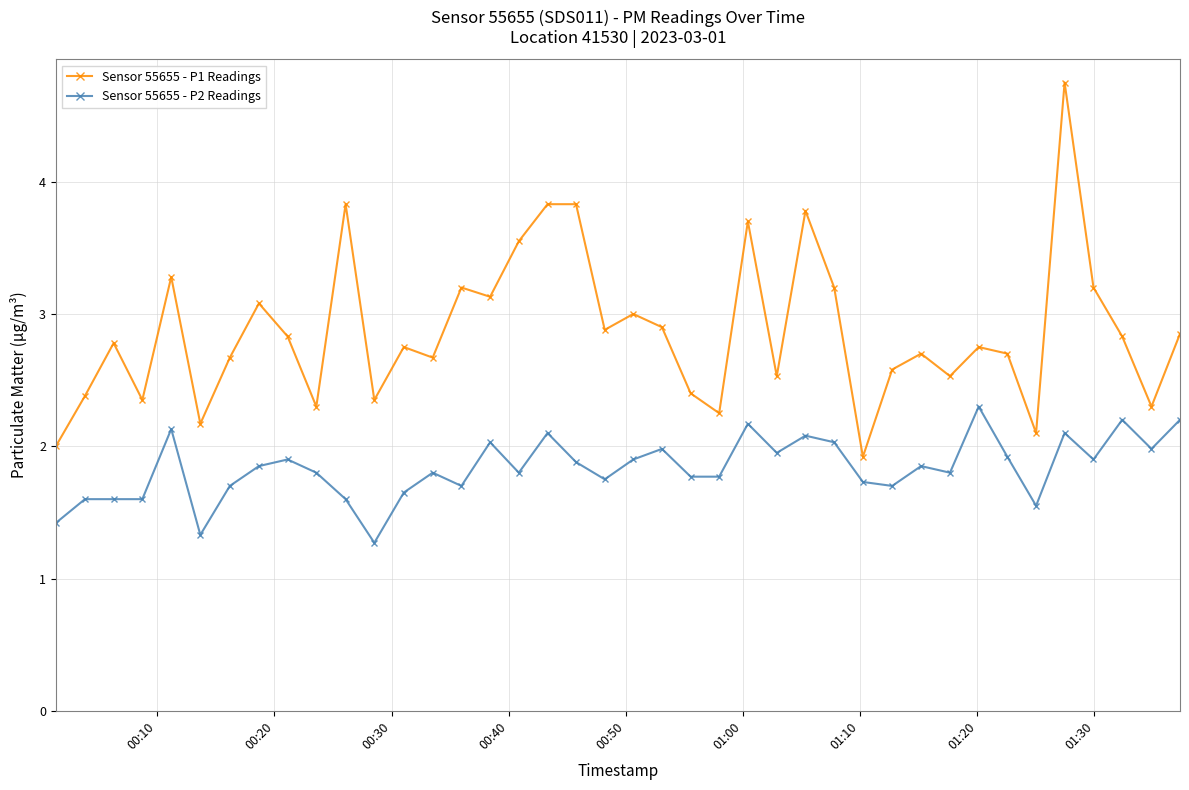

How many lines are shown in the chart?

2